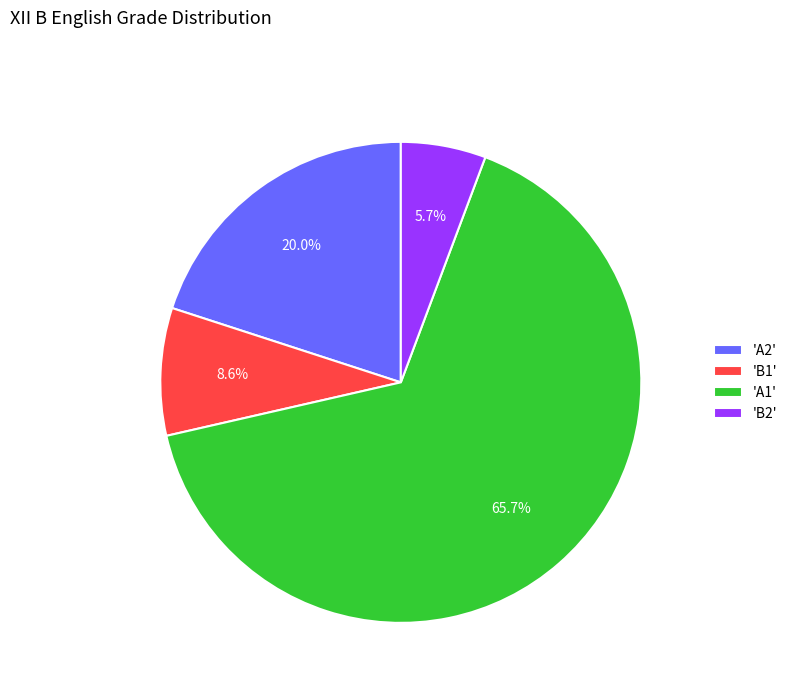

Which slice represents more than half of the pie?

'A1'